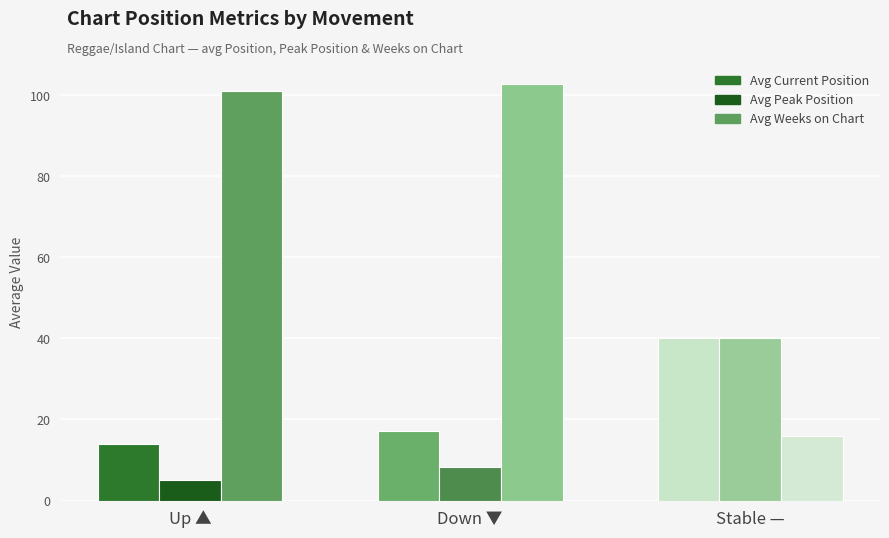

What is the maximum value shown in the chart?

102.8